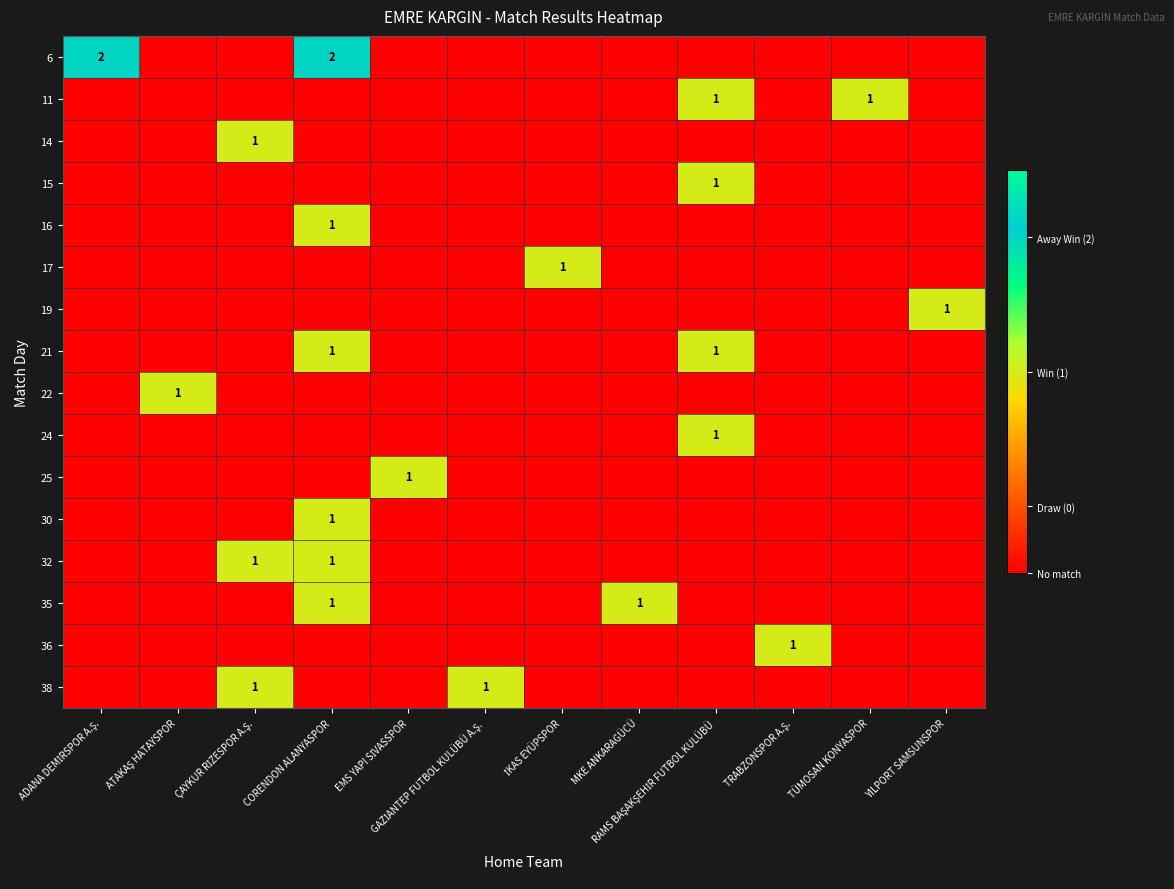

The 16 series shows 1.0 at CORENDON ALANYASPOR. True or false?

True